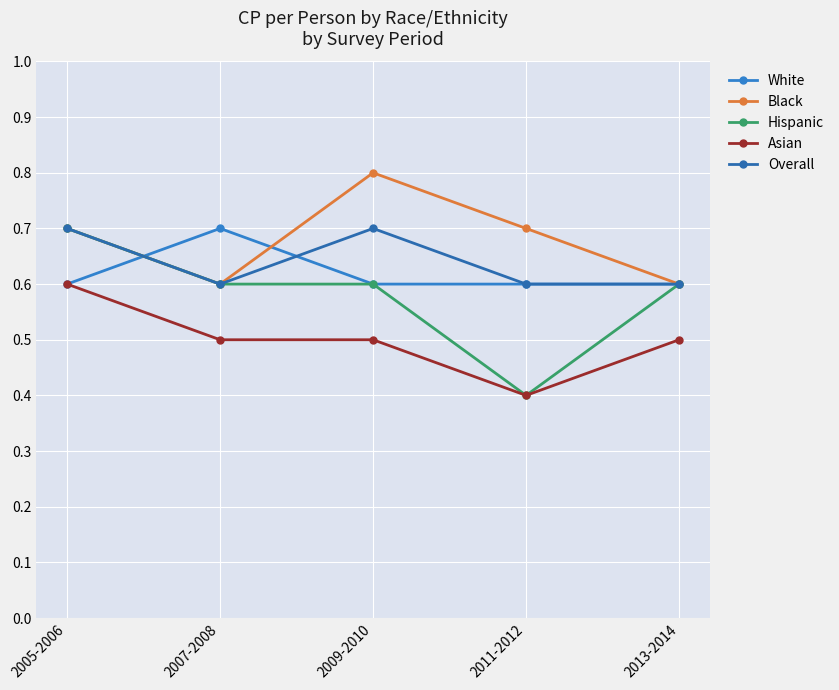

Does the chart display data point markers on the line(s)?

Yes